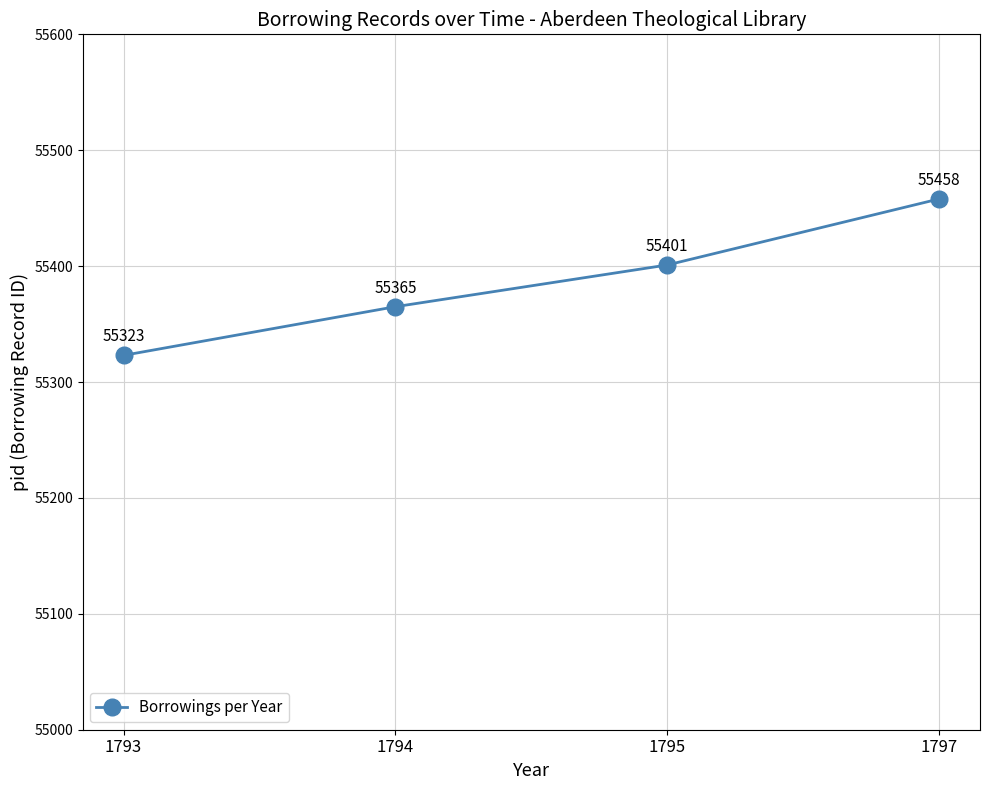

Rank the categories by value from lowest to highest.

1793, 1794, 1795, 1797